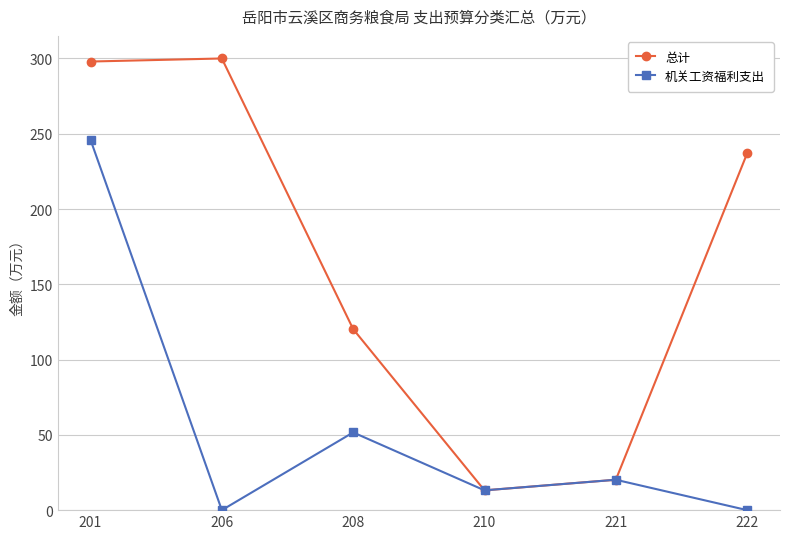

True or false: 总计 has more than 2 interior local peaks.

False